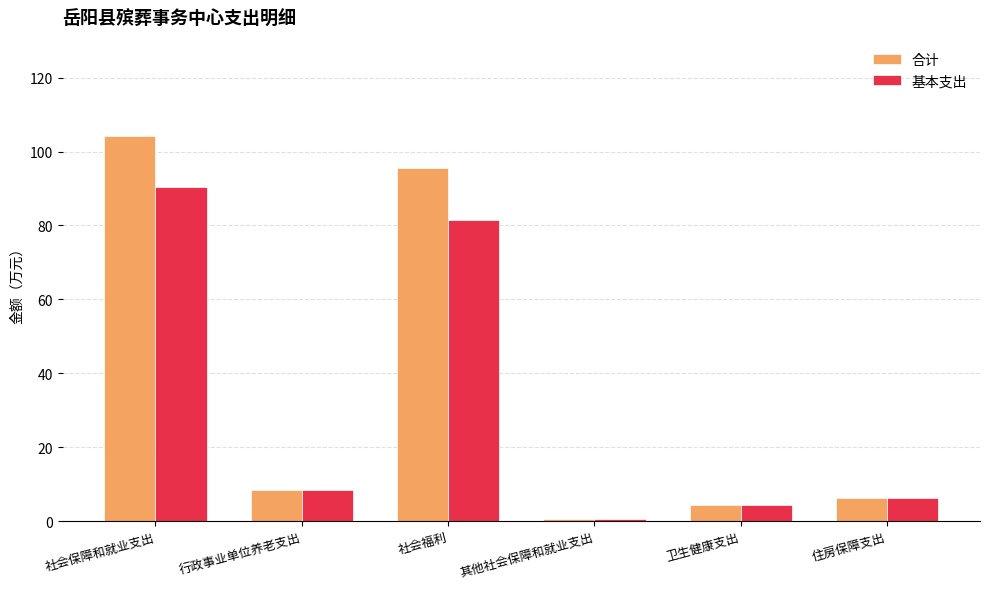

Which label corresponds to the smallest value in the chart?

其他社会保障和就业支出